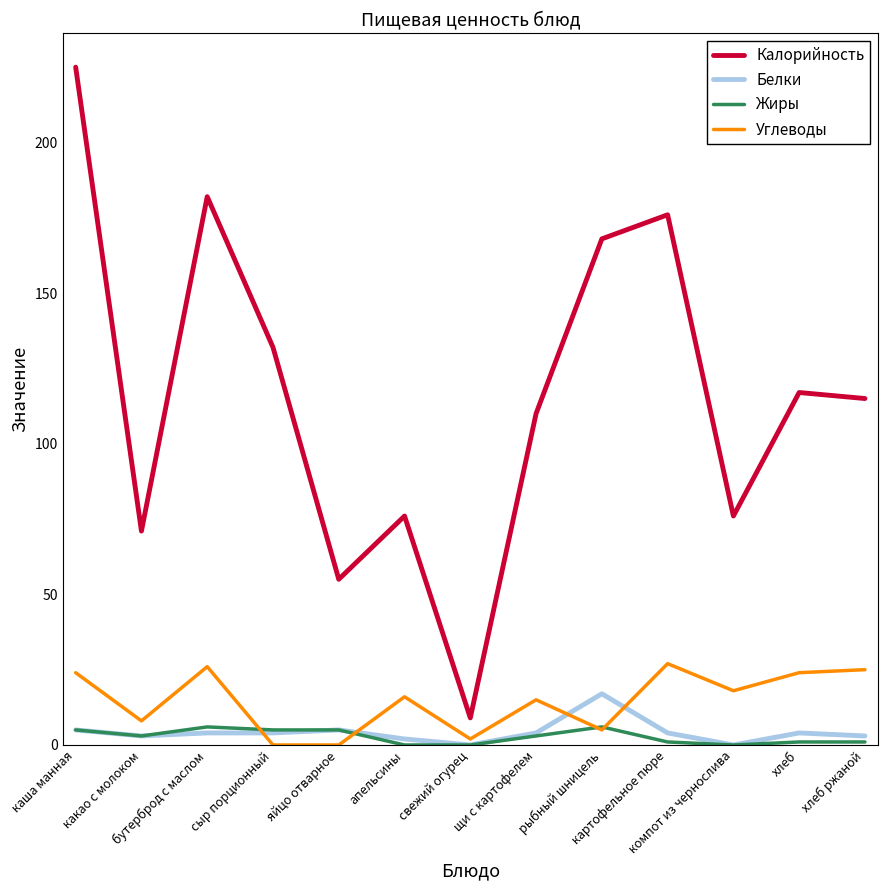

True or false: Калорийность and Углеводы intersect in this chart.

False